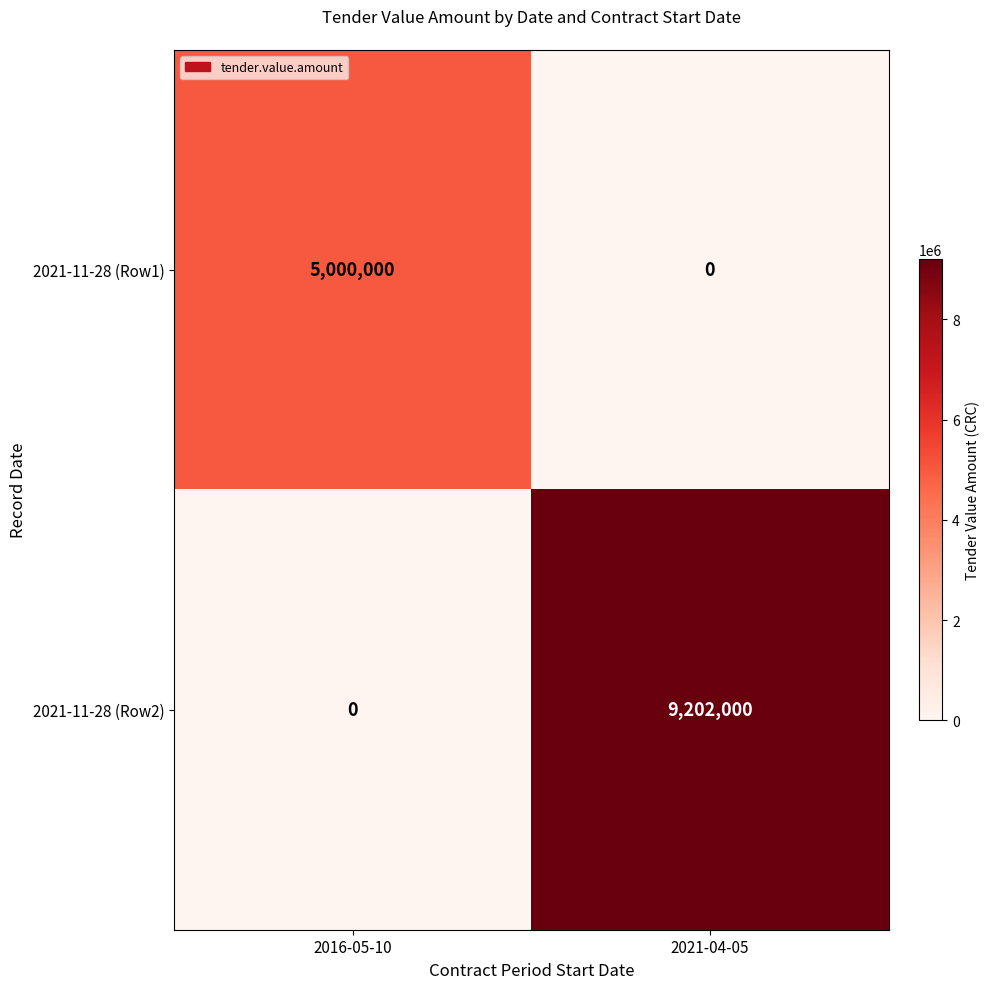

What is the difference between the highest and lowest values at 2016-05-10?

5000000